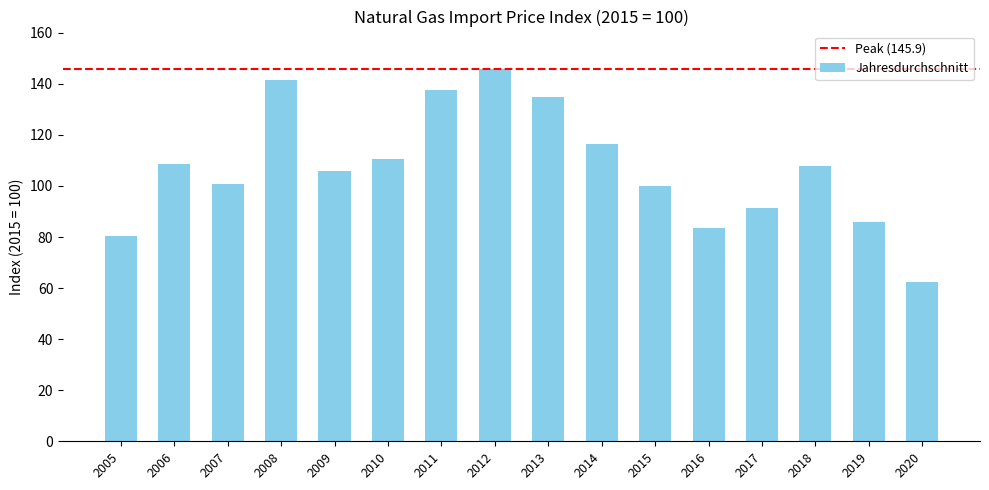

What is the difference between the second highest and second lowest values?

60.9